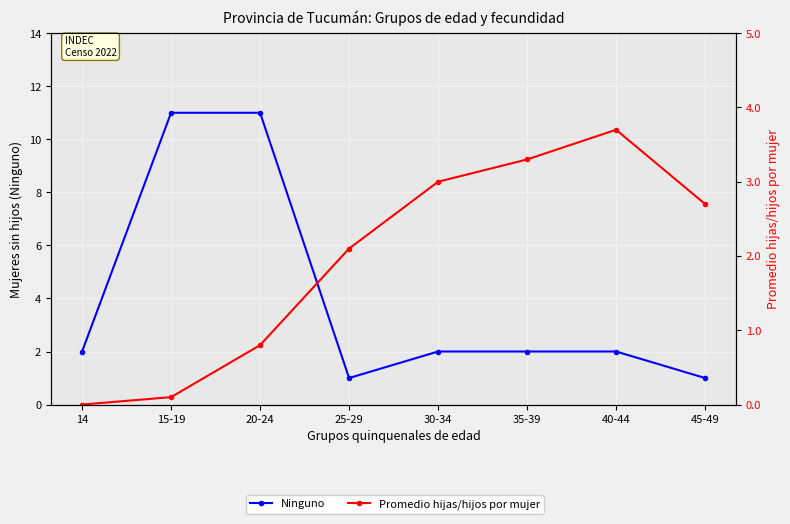

Which label corresponds to the smallest value in the chart?

14